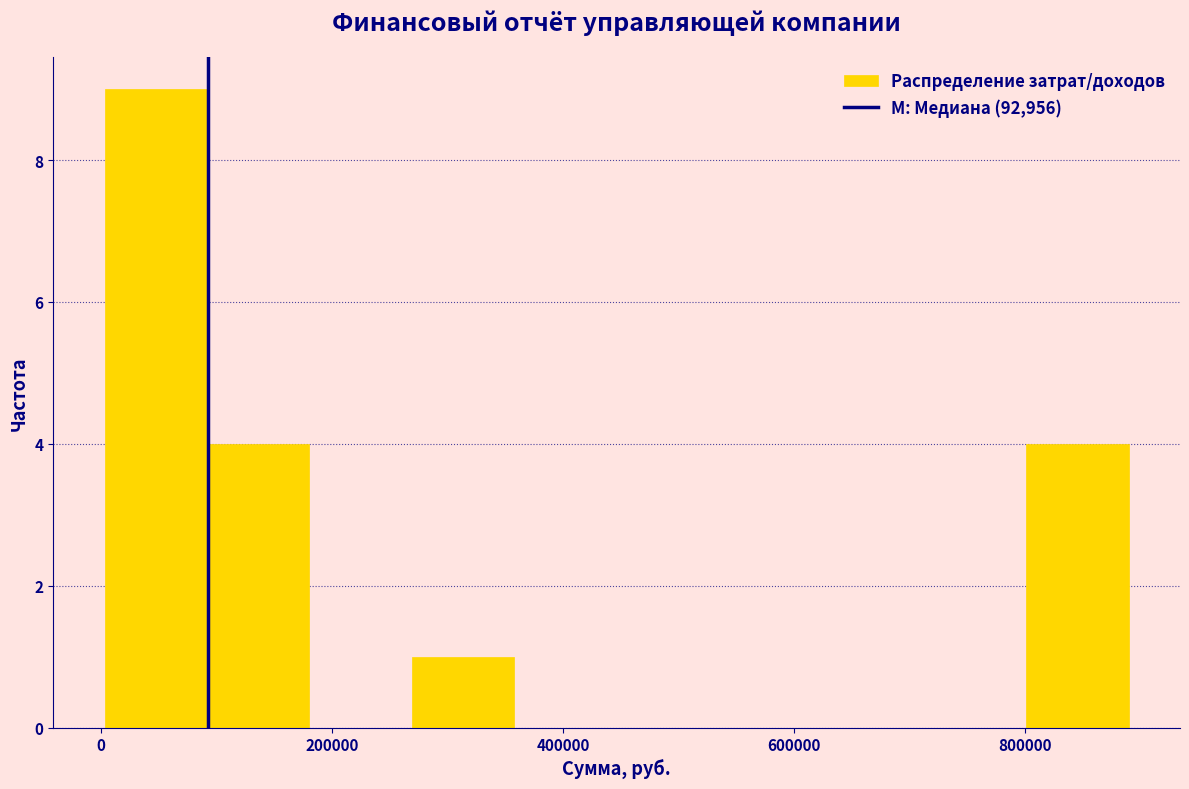

What is the height of the bar covering 0 to 100000 on the x-axis? Neither the bar edges nor the heights are printed on the chart, so give them approximately, as read against the axes.

9